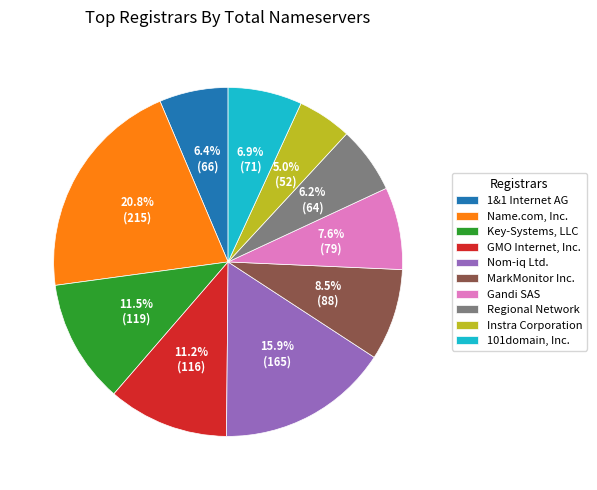

Is there a majority slice in this chart?

No